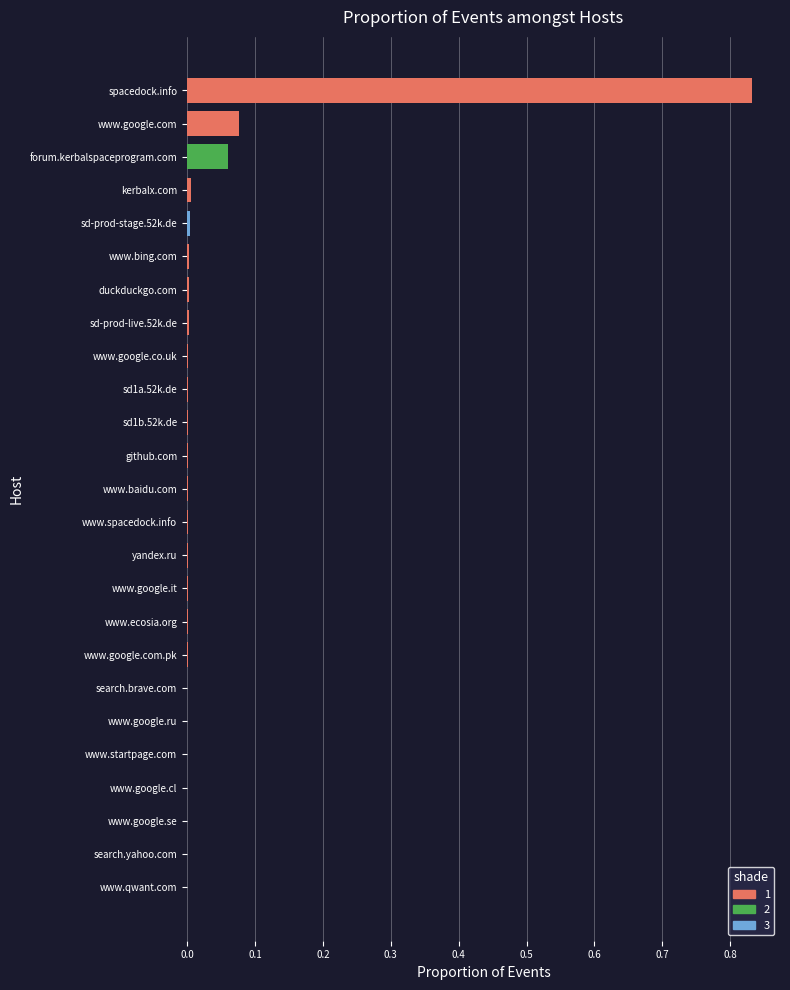

True or false: the data shows 0.0 at www.baidu.com.

True